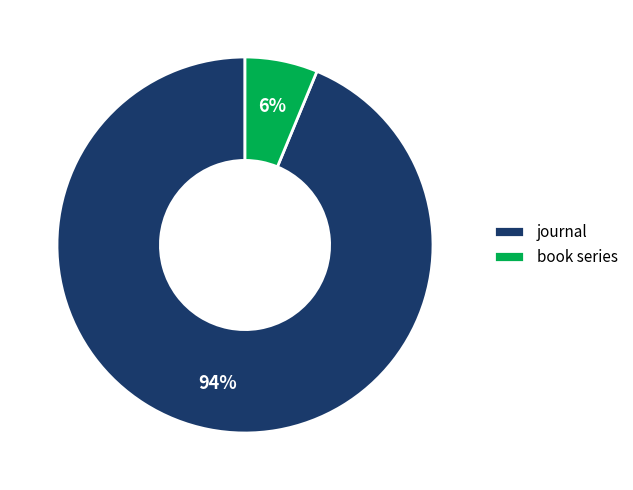

Combined, do journal and book series account for over 50%?

Yes